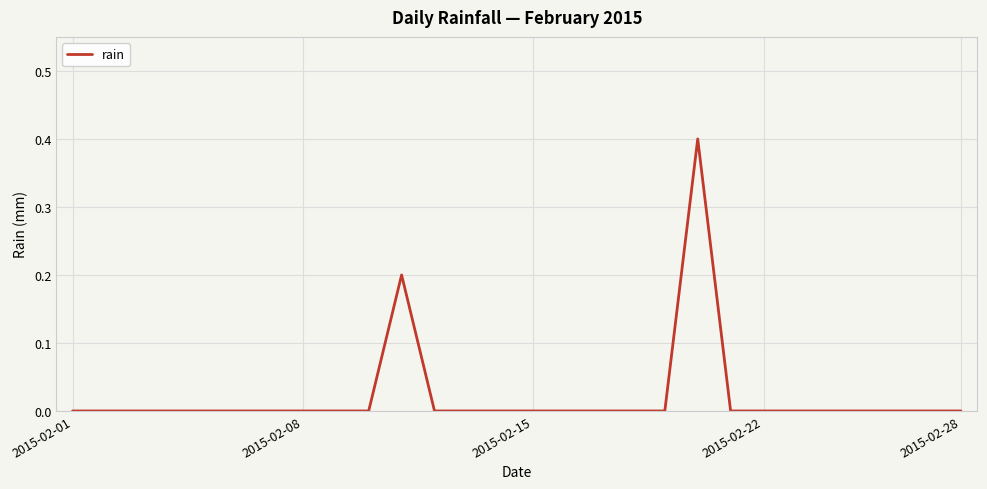

What is the difference between the maximum and minimum values?

0.4